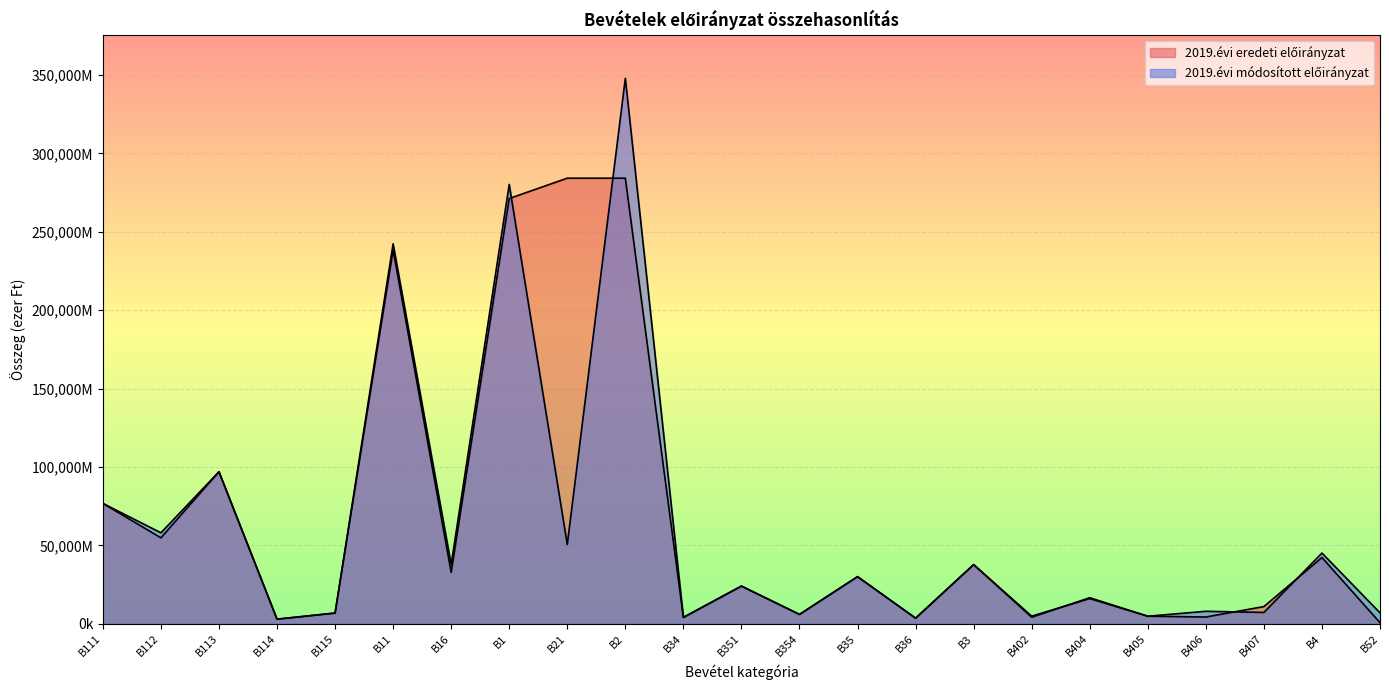

At which category does 2019.évi eredeti előirányzat reach its first local valley?

B112